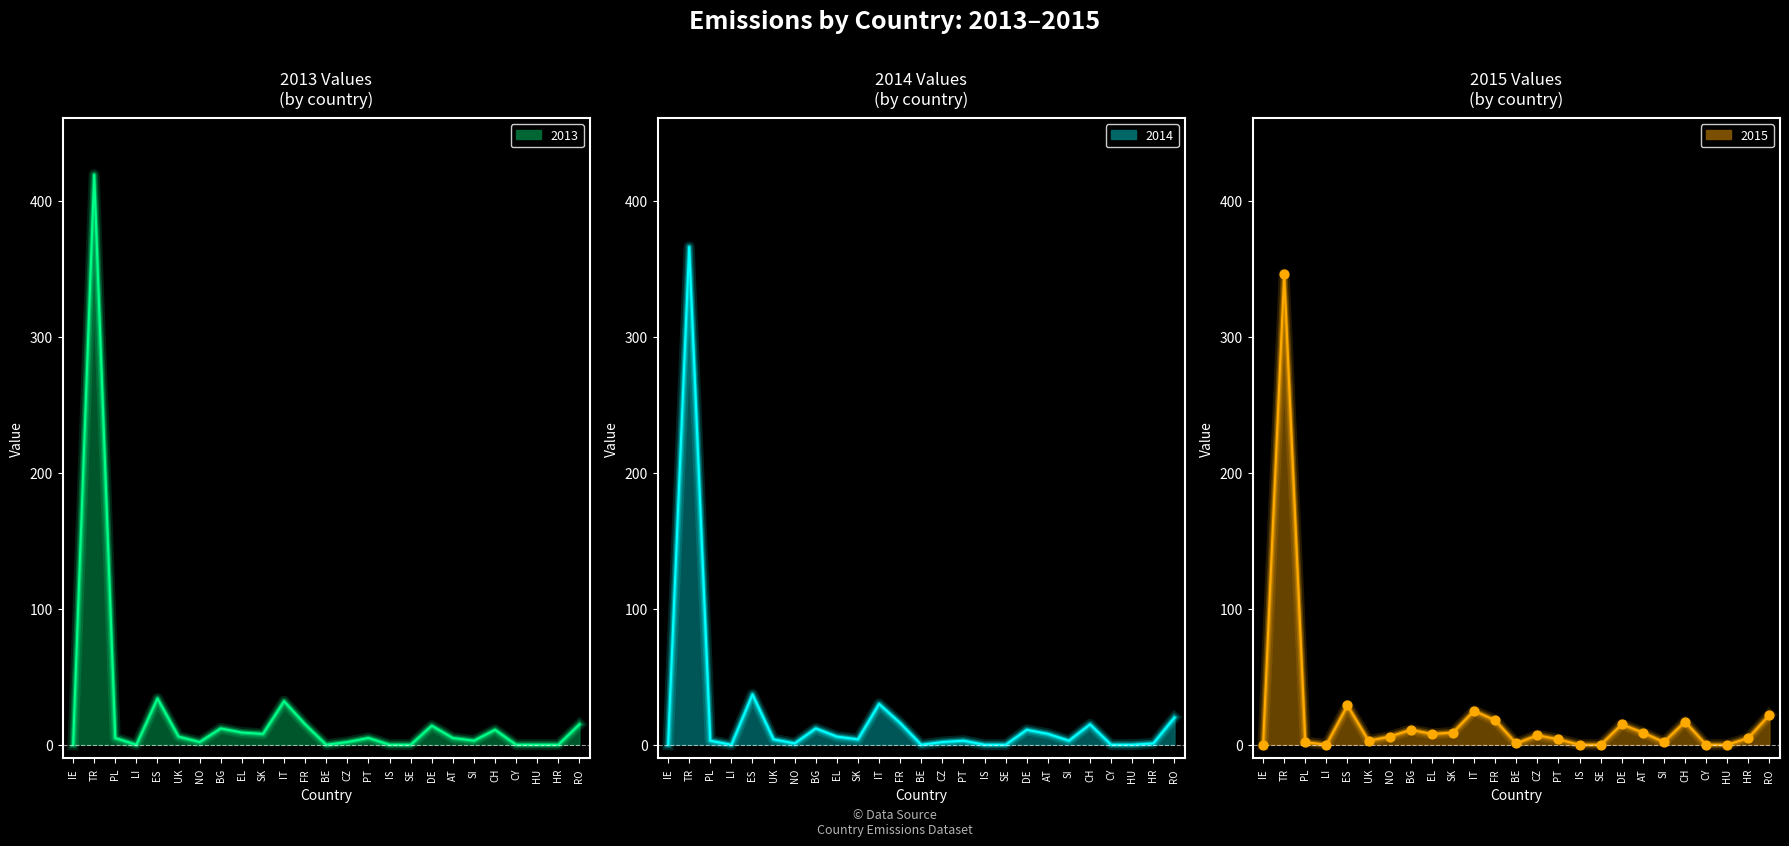

At which category is the sum across all series the highest?

TR